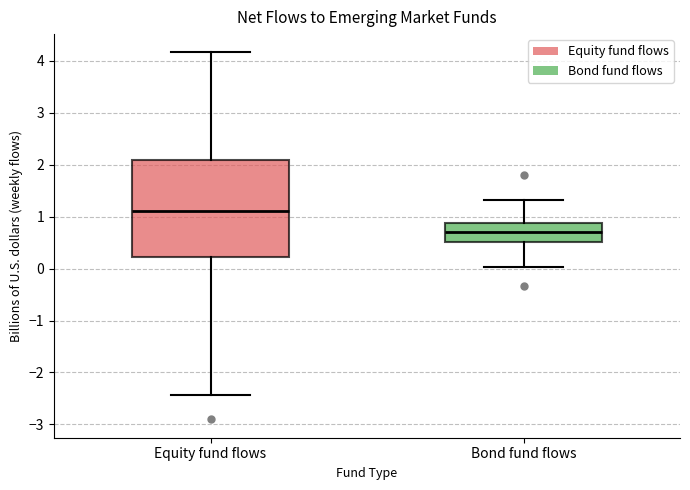

Where is the upper edge of the box for Equity fund flows on the y-axis? The values are not printed on the chart, so give them approximately, as read against the axis.

2.1